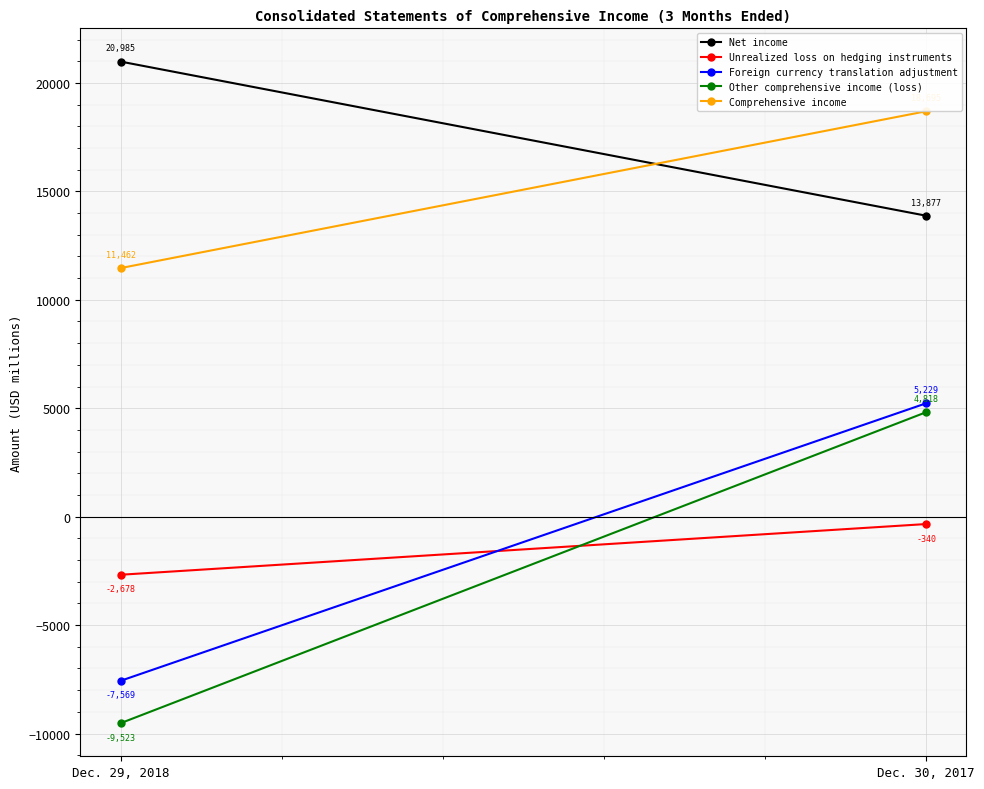

At which category does the chart reach its peak across all series?

Dec. 29, 2018